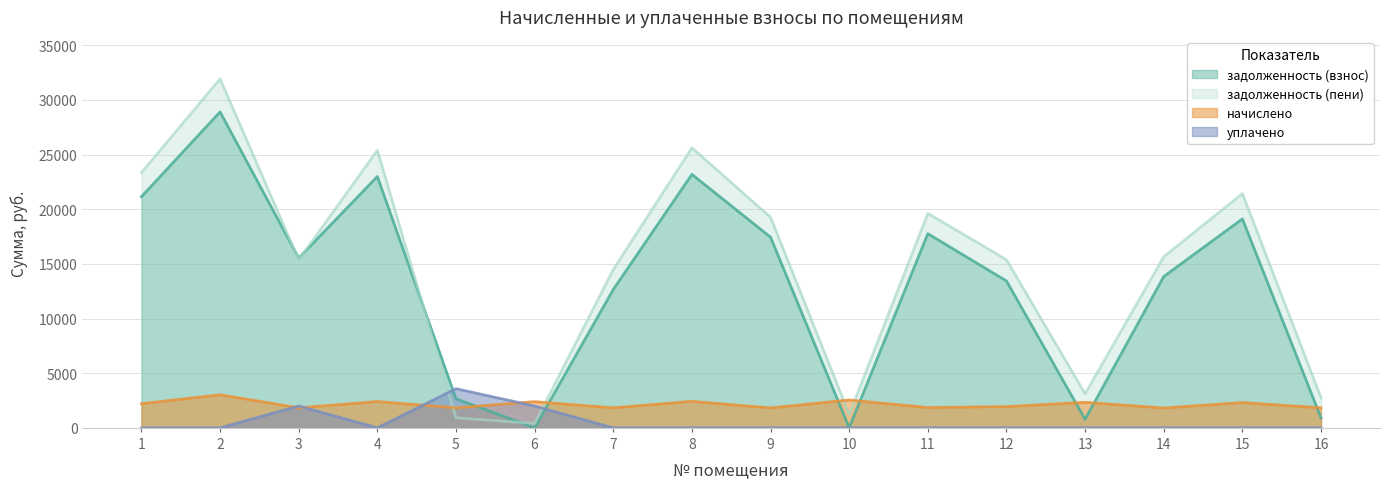

Reading left to right, extract all data points from this chart.

задолженность (взнос): 1=21147.1	2=28910.8	3=15541.4	4=22998.7	5=2668.0	6=0.0	7=12661.4	8=23193.6	9=17443.9	10=0.0	11=17768.8	12=13440.9	13=780.2	14=13846.5	15=19121.6	16=916.8
начислено: 1=2214.7	2=3027.8	3=1837.1	4=2408.6	5=1833.7	6=2398.4	7=1837.1	8=2429.0	9=1826.9	10=2551.5	11=1860.9	12=1945.9	13=2340.6	14=1816.7	15=2316.8	16=1833.7
уплачено: 1=0.0	2=0.0	3=2000.0	4=0.0	5=3585.2	6=1999.2	7=0.0	8=0.0	9=0.0	10=0.0	11=0.0	12=0.0	13=0.0	14=0.0	15=0.0	16=0.0
задолженность (пени): 1=23361.8	2=31938.5	3=15378.4	4=25407.4	5=916.5	6=398.6	7=14498.4	8=25622.6	9=19270.8	10=1230.9	11=19629.7	12=15386.8	13=3120.8	14=15663.2	15=21438.4	16=2750.5